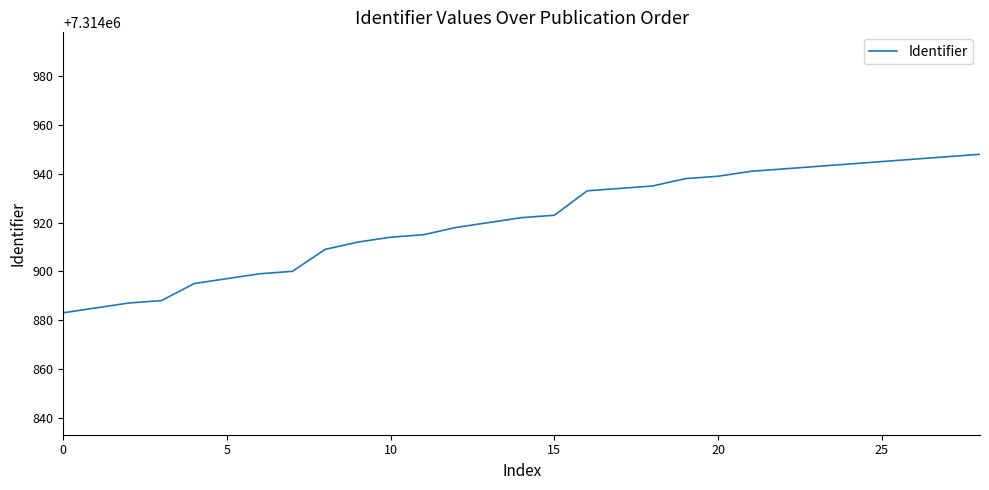

What is the smallest value displayed?

7314883